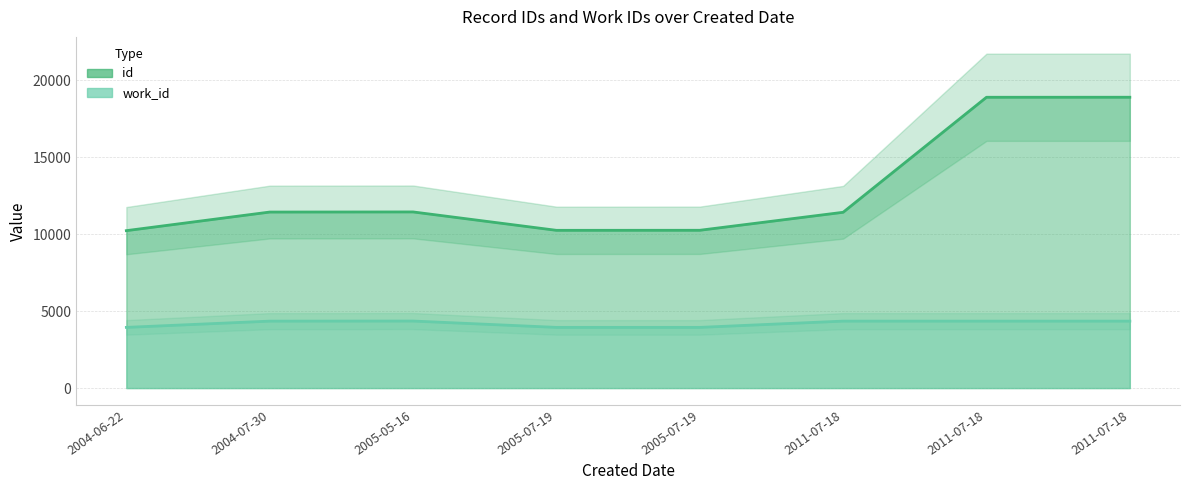

Reading left to right, transcribe all the data shown in this chart.

id: 10235	11444	11452	10256	10259	11429	18907	18909
work_id: 3946	4352	4358	3946	3946	4353	4353	4353